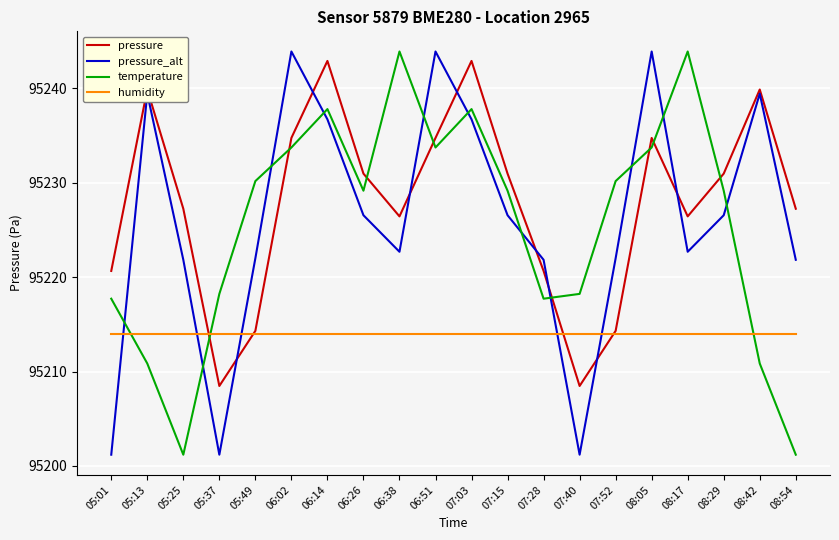

At how many categories does at least one series exceed 95210?

20